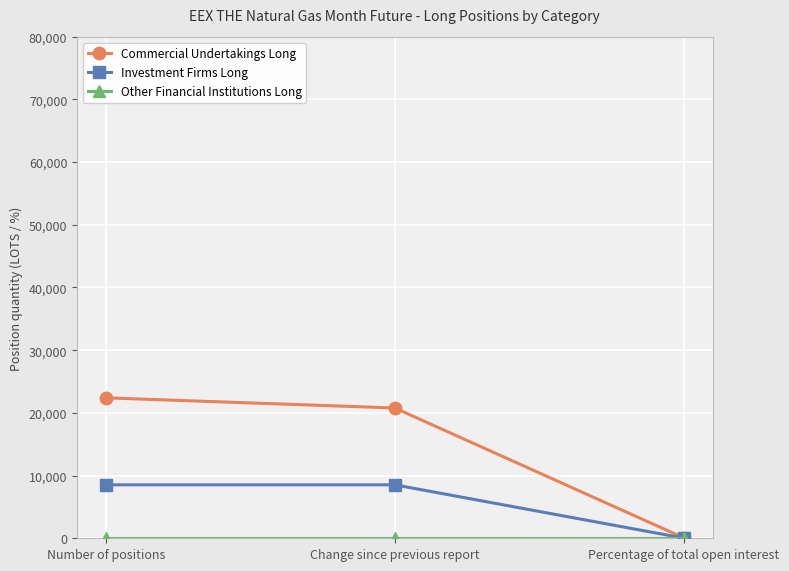

Read the Investment Firms Long value at Number of positions.

8524.0